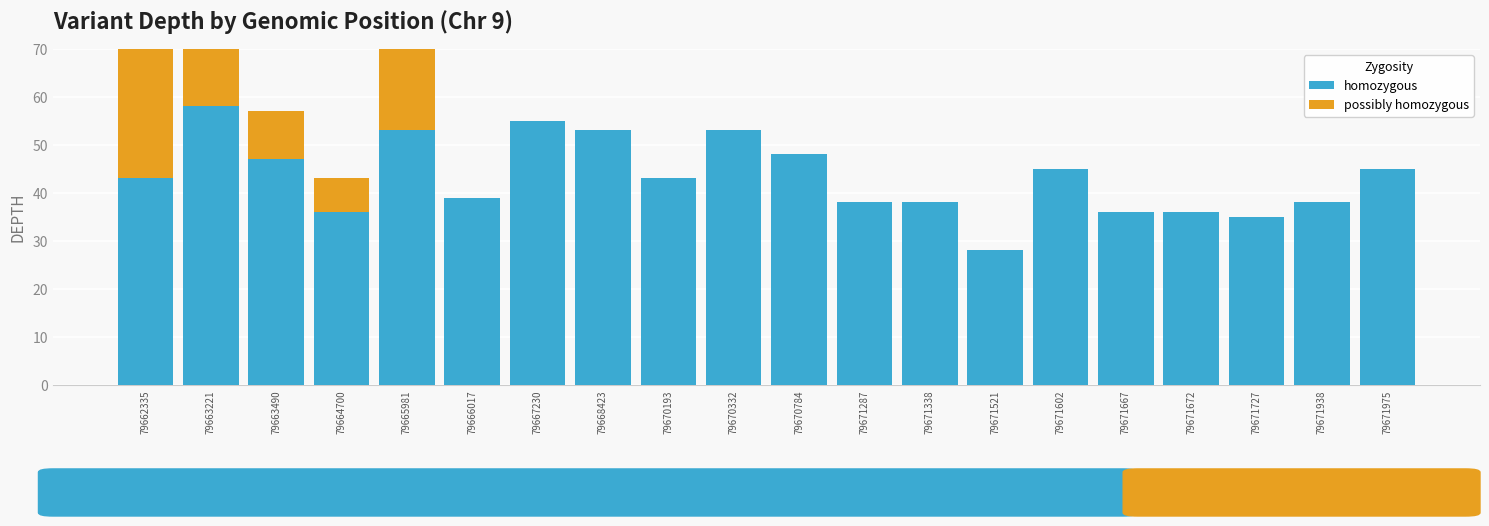

Reading left to right, what are all the values shown in this chart?

homozygous: 79662335=43	79663221=58	79663490=47	79664700=36	79665981=53	79666017=39	79667230=55	79668423=53	79670193=43	79670332=53	79670784=48	79671287=38	79671338=38	79671521=28	79671602=45	79671667=36	79671672=36	79671727=35	79671938=38	79671975=45
possibly homozygous: 79662335=27	79663221=19	79663490=10	79664700=7	79665981=26	79666017=0	79667230=0	79668423=0	79670193=0	79670332=0	79670784=0	79671287=0	79671338=0	79671521=0	79671602=0	79671667=0	79671672=0	79671727=0	79671938=0	79671975=0